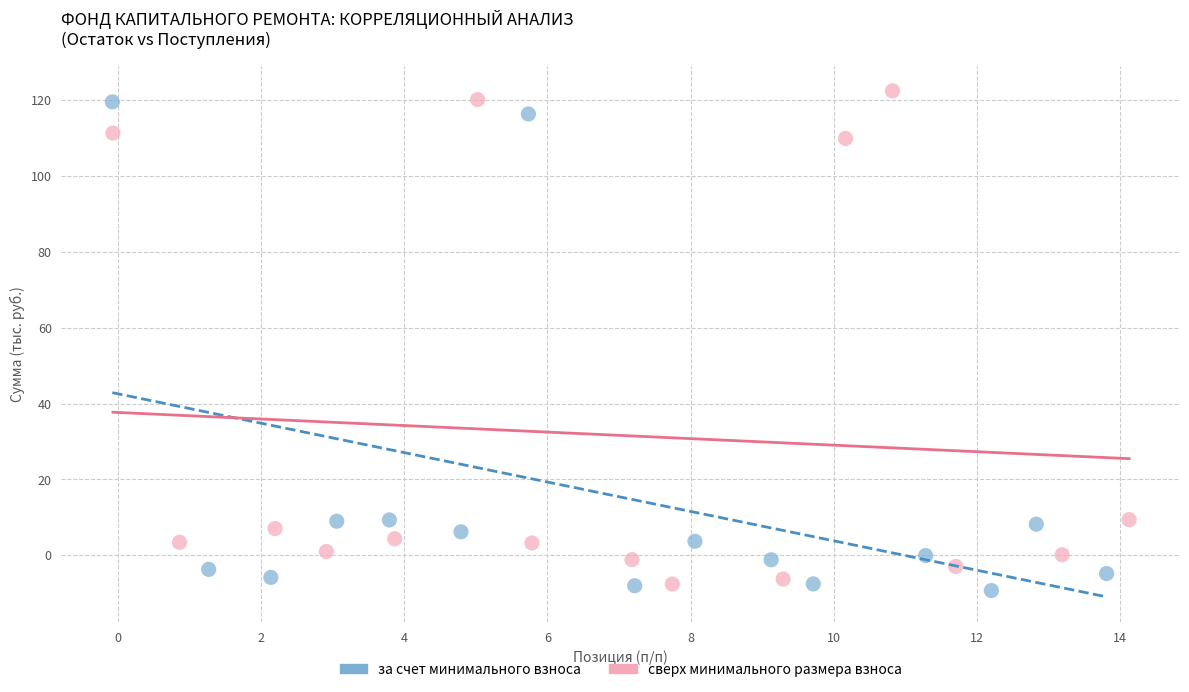

Which series contains the lowest Y value?

за счет минимального взноса